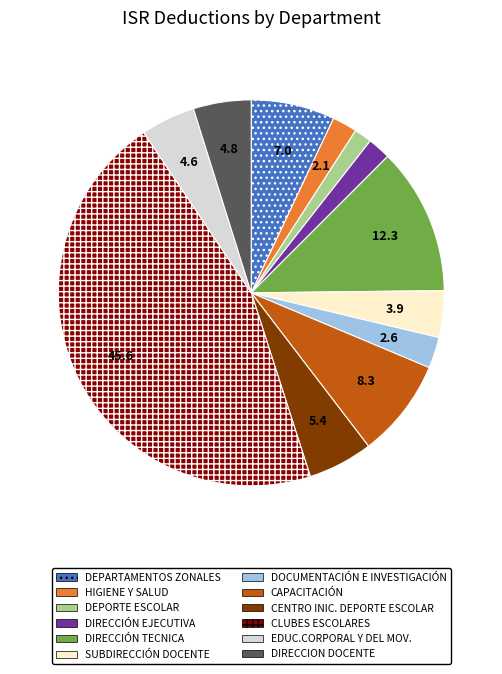

Combined, do CLUBES ESCOLARES and DEPORTE ESCOLAR account for over 50%?

No